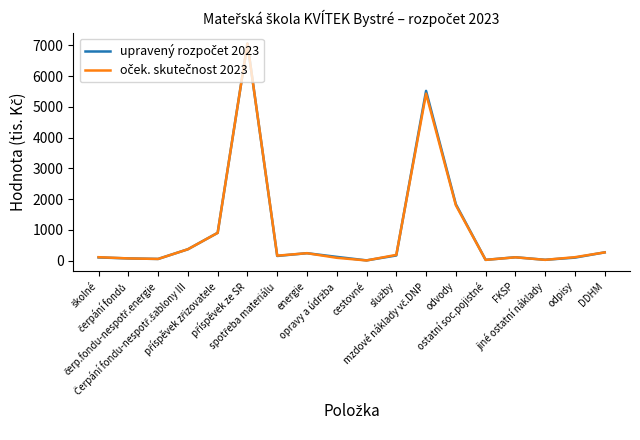

What is the maximum value shown in the chart?

7055